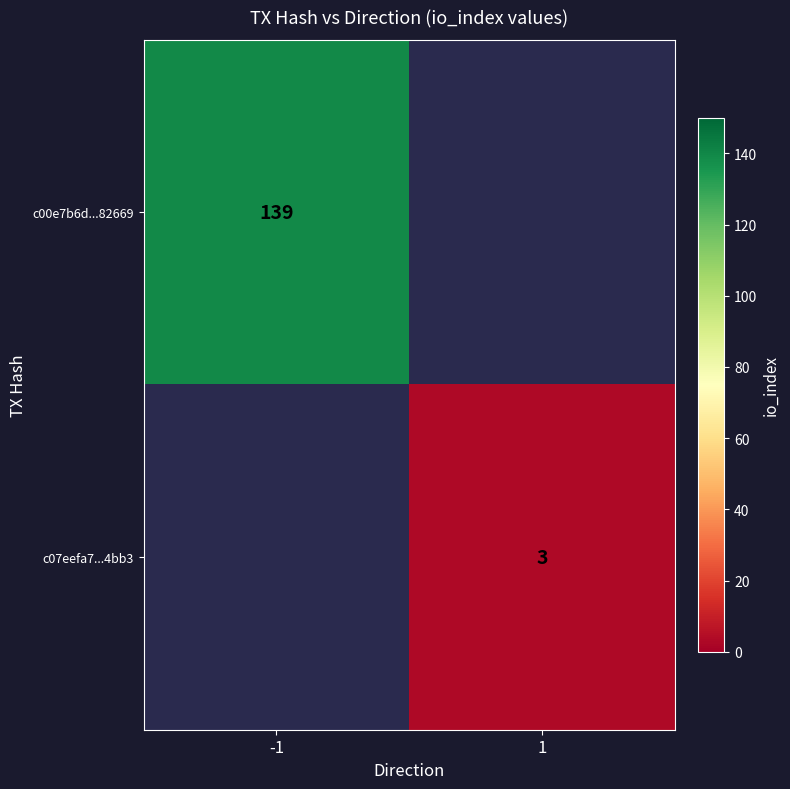

What is the greatest value displayed?

139.0